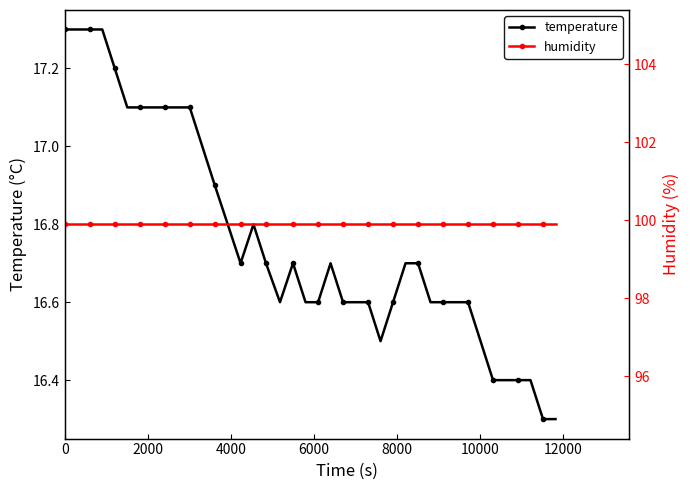

What is the value of the temperature point at the 17th from the left?

16.7